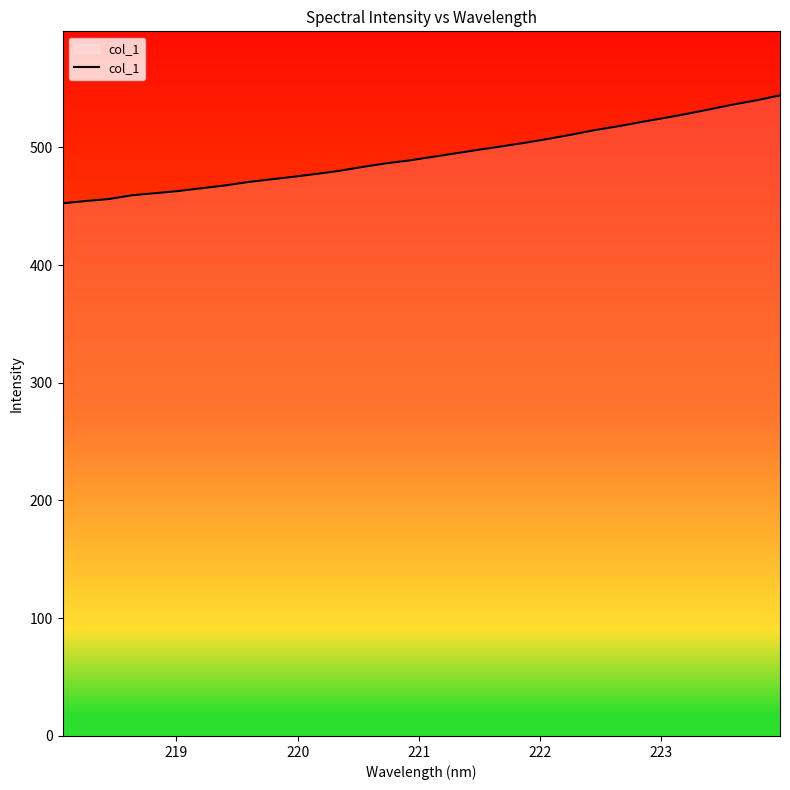

What is the minimum value shown in the chart?

452.4